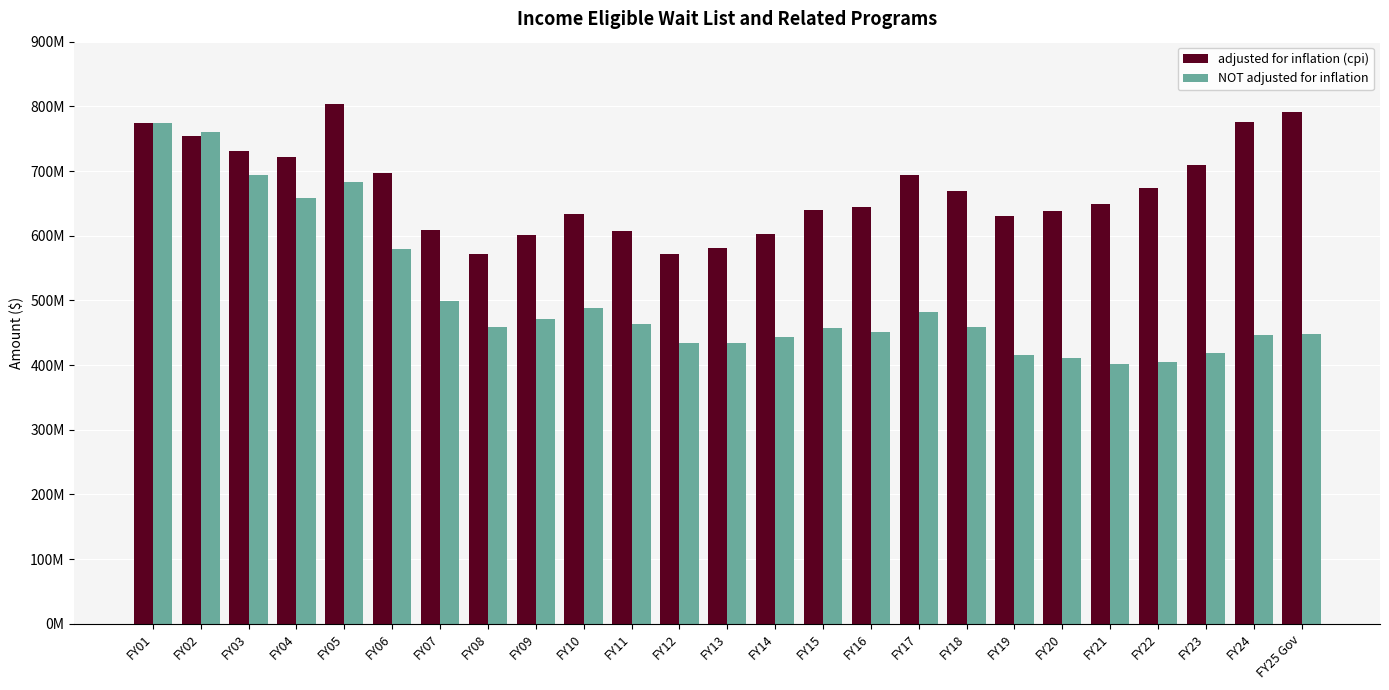

Between FY06 and FY05, which is larger?

FY05